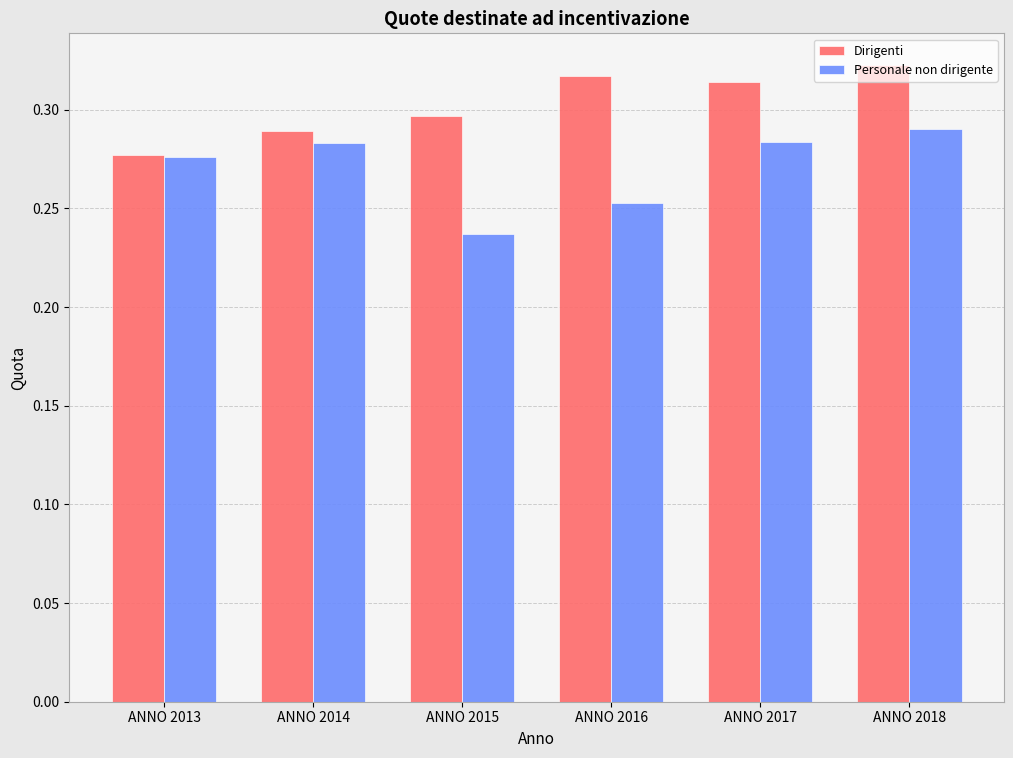

Which series has the largest total across all categories?

Dirigenti